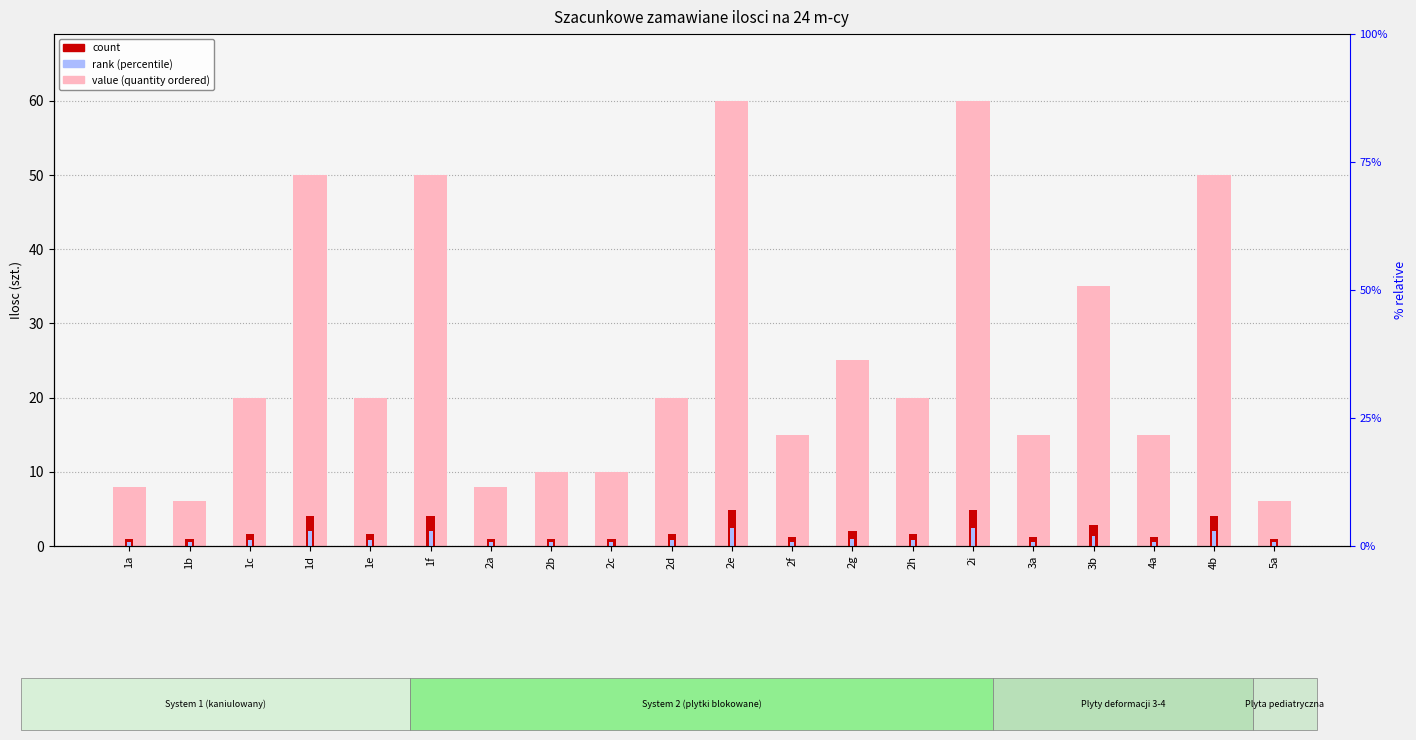

True or false: count has a value of 1.0 at 2c.

True